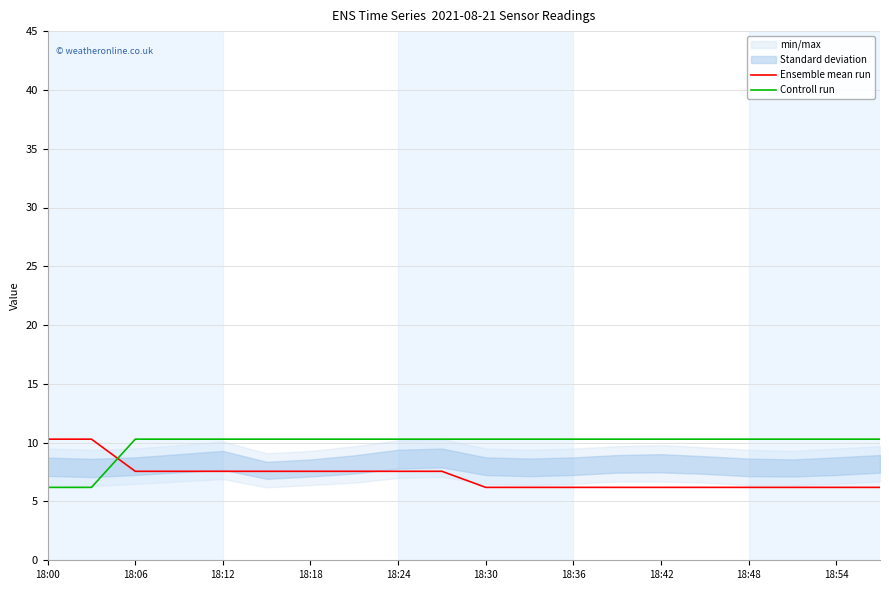

How many intersections are there between Controll run and Ensemble mean run?

1